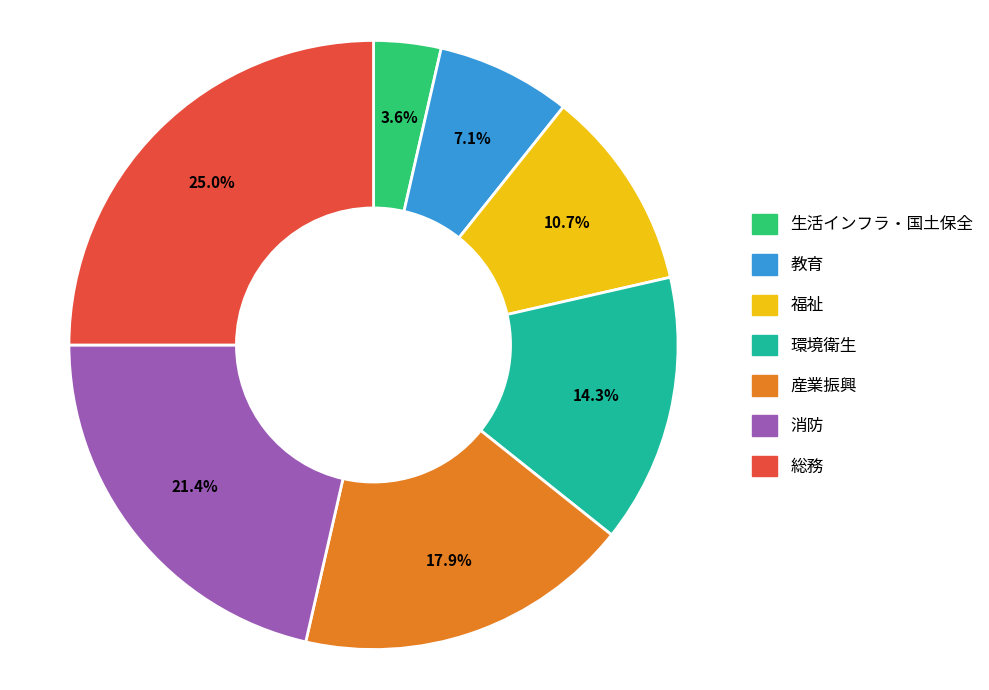

Is the sum of 総務 and 消防 greater than half?

No